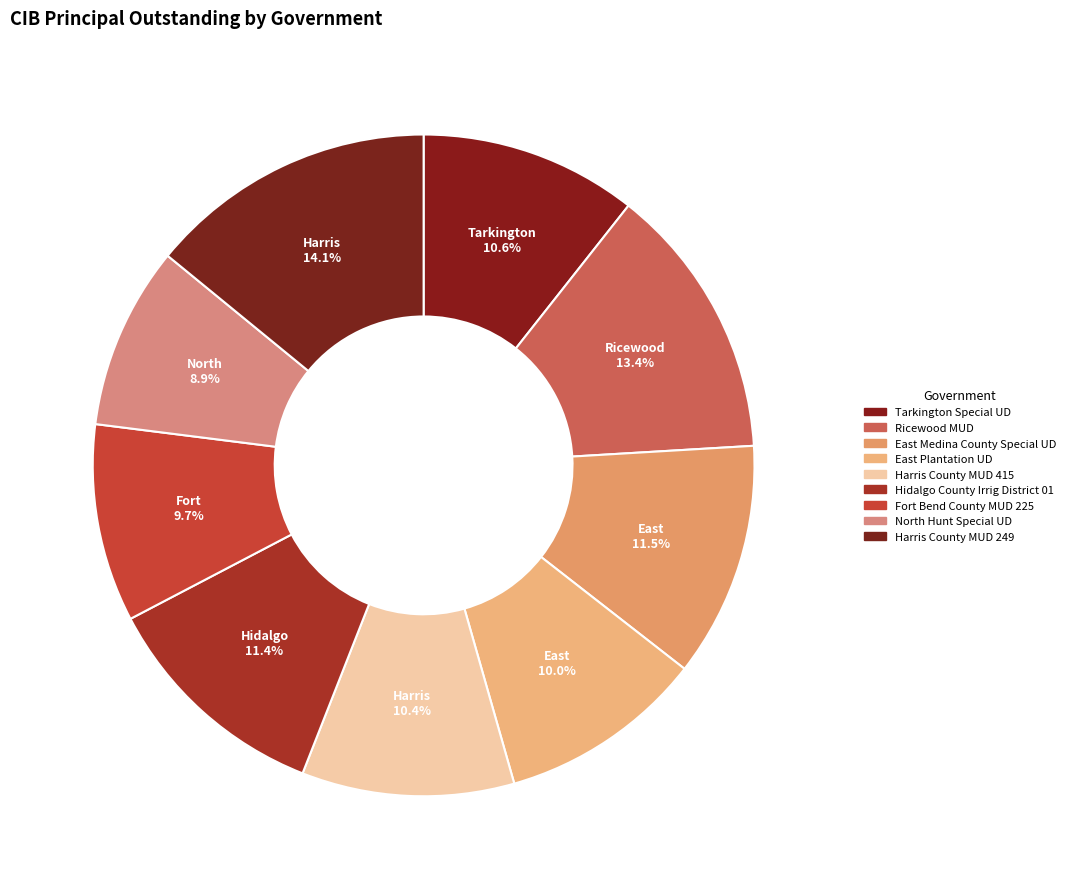

How many slices are in this pie chart?

9